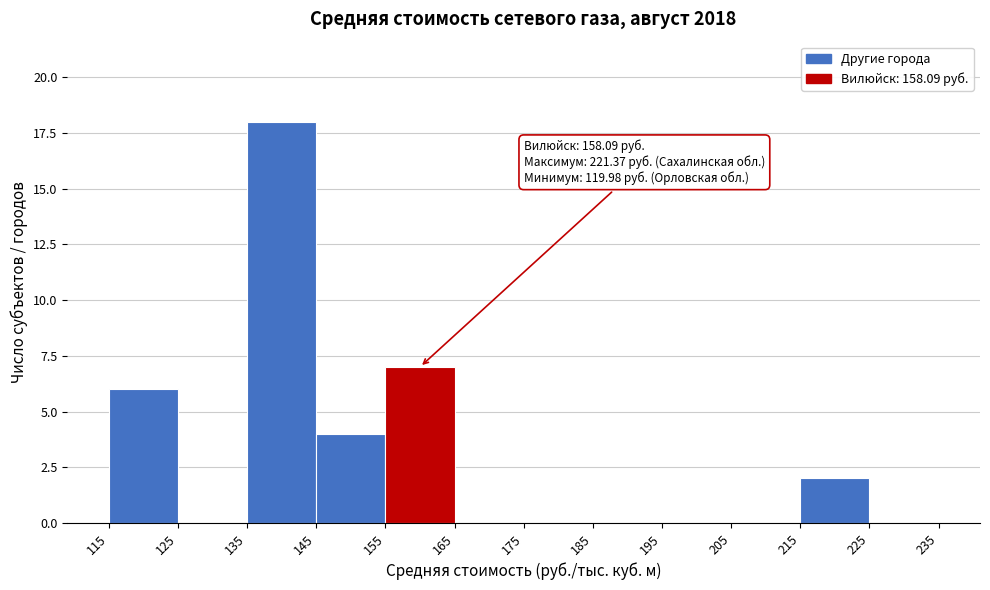

Over which range of the x-axis is the bar tallest?

135 to 145